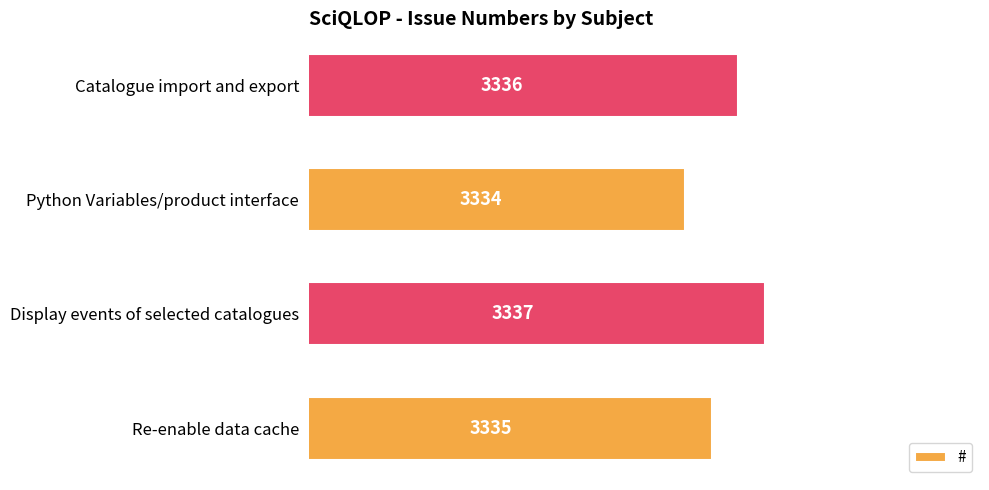

Between Python Variables/product interface and Re-enable data cache, which is larger?

Re-enable data cache